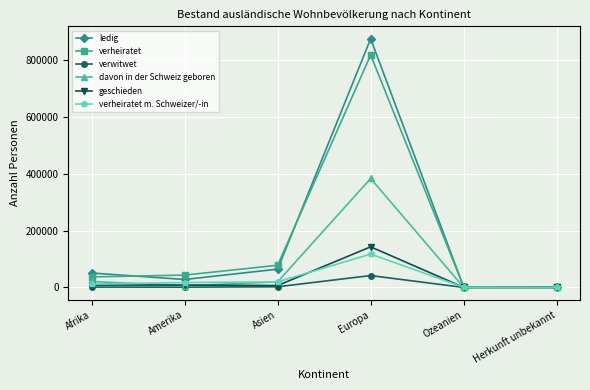

True or false: ledig has a value of 874294 at Europa.

True